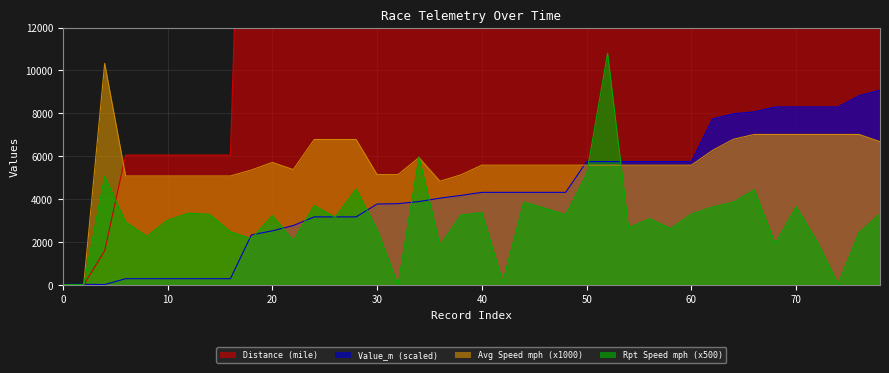

At which category is the sum across all series the highest?

78